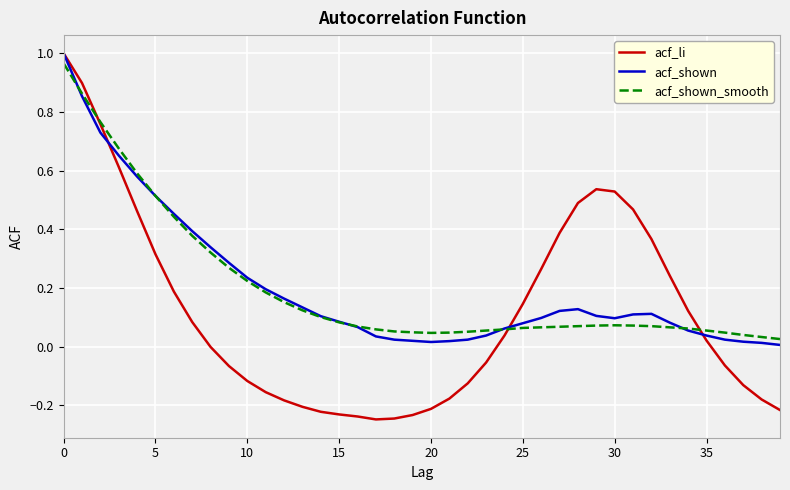

True or false: acf_shown_smooth and acf_shown intersect in this chart.

True